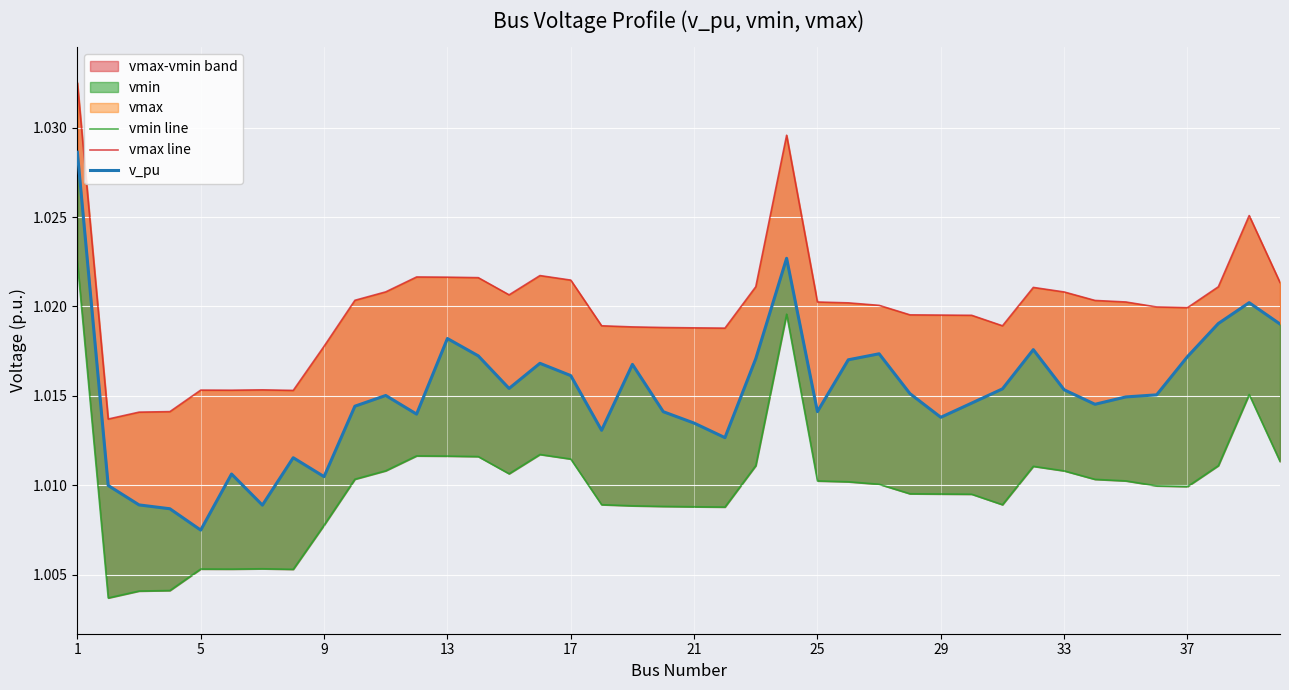

How many vmin line values are between 1 and 2?

40